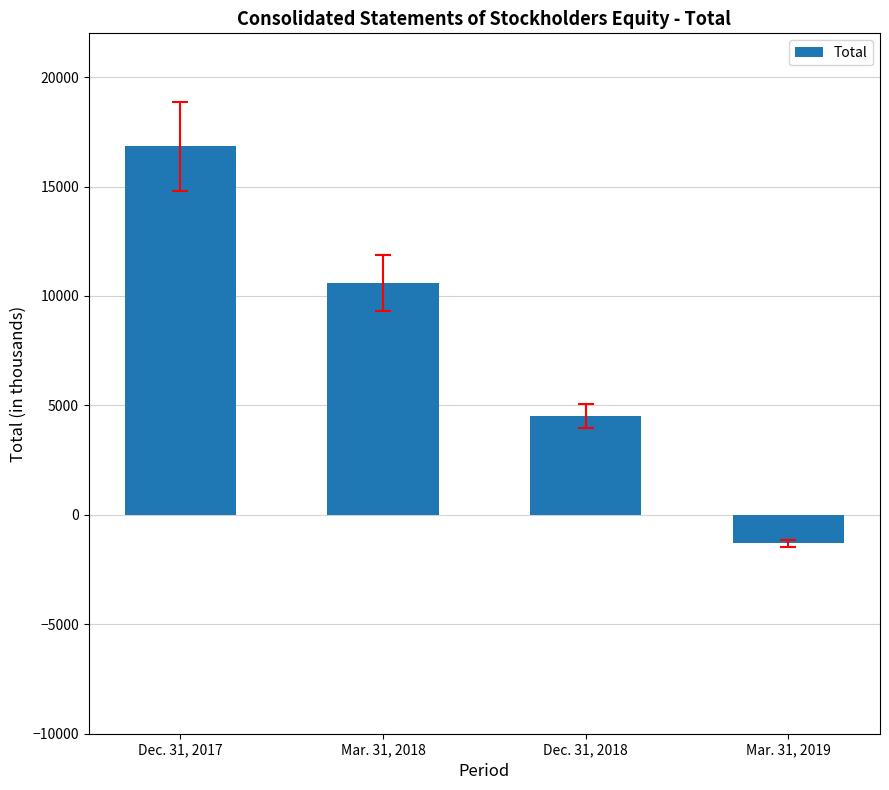

At which category does the chart reach its peak across all series?

Dec. 31, 2017